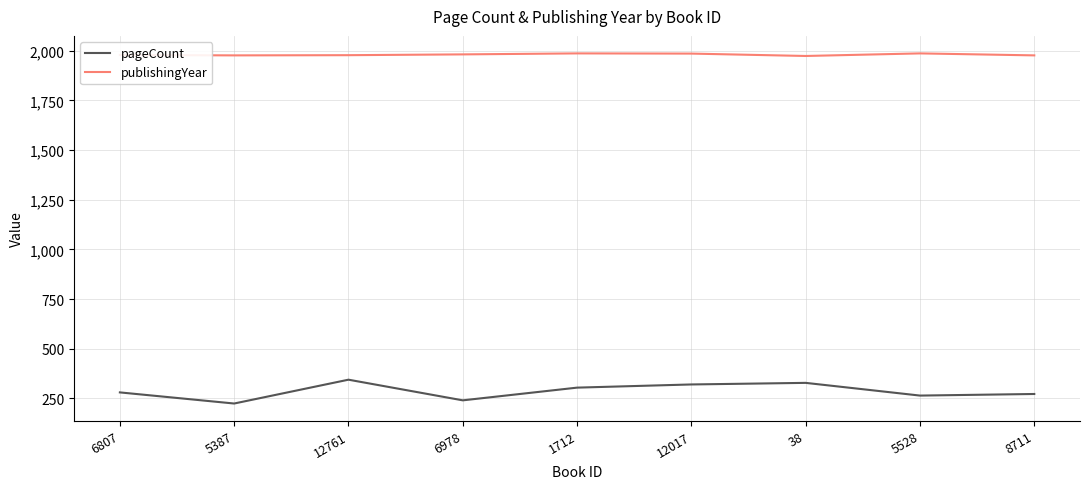

What are all the series names shown in the legend?

pageCount, publishingYear